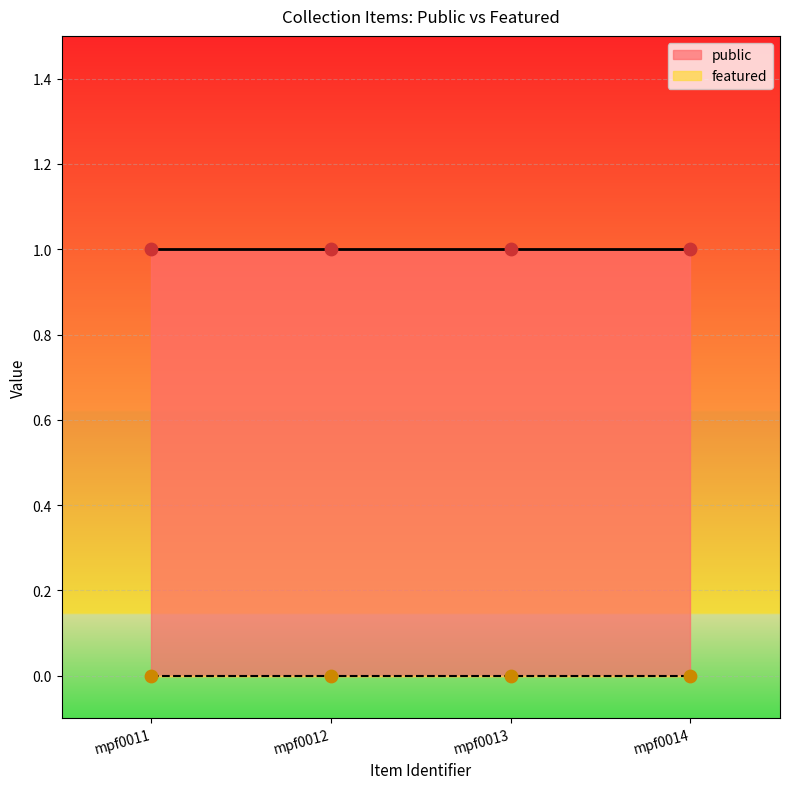

Which series has the largest Y range (max minus min)?

public